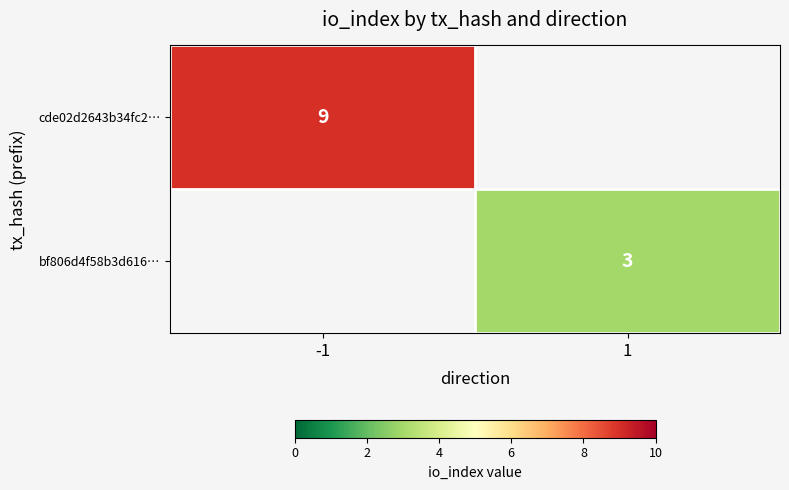

What is the greatest value displayed?

9.0